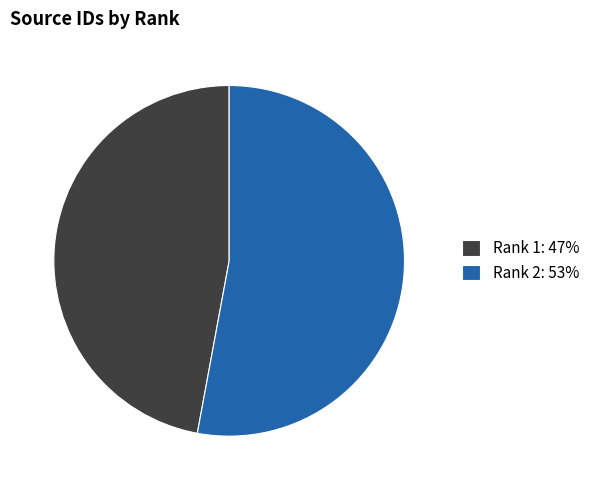

Which slice is the smallest?

Rank 1: 47%